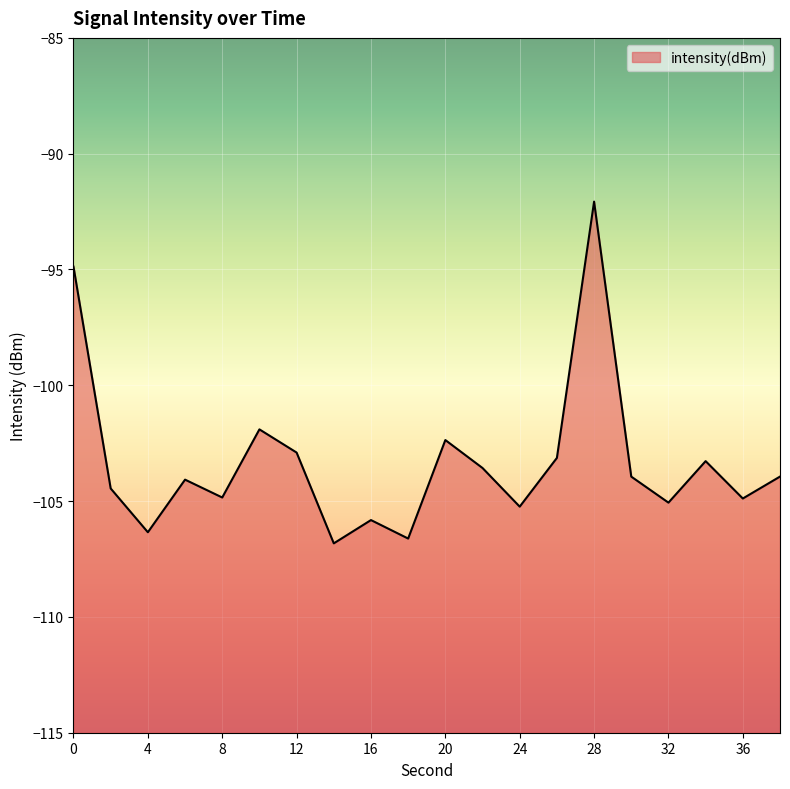

What is the change in value from 4 to 32?

+1.3